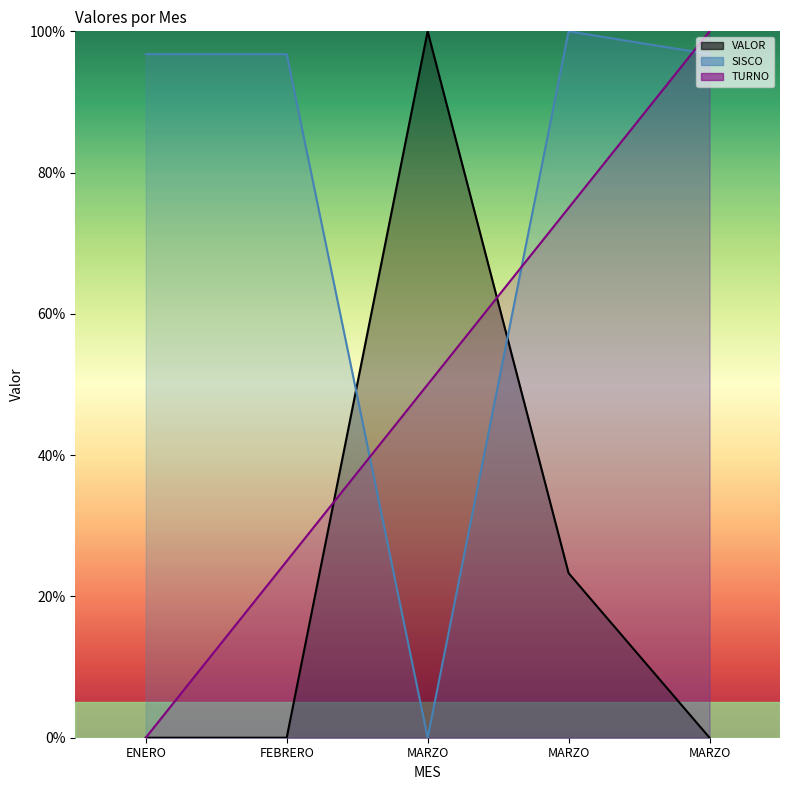

Rank the series by their average value, from highest to lowest.

SISCO, TURNO, VALOR